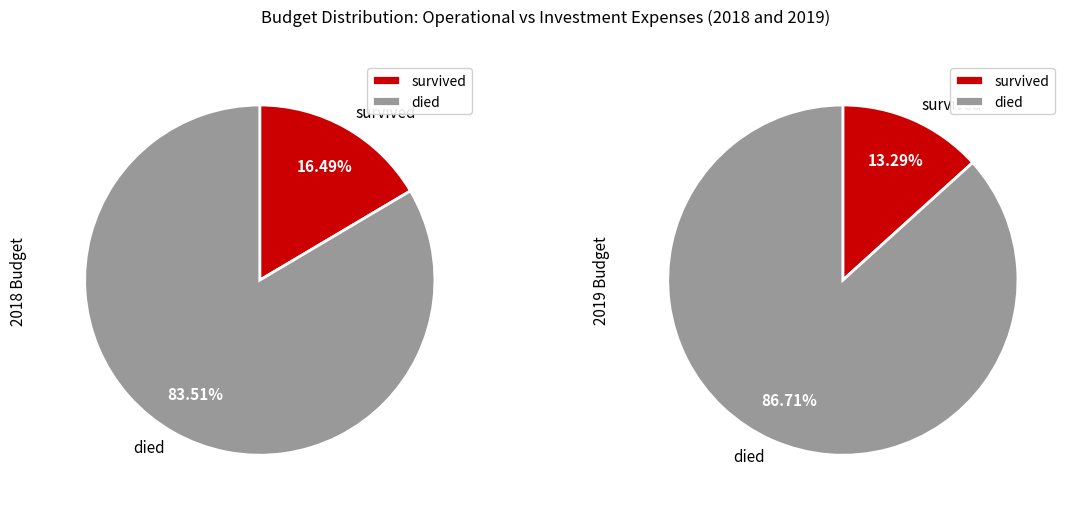

To the nearest percent, what is the average slice percentage?

50%